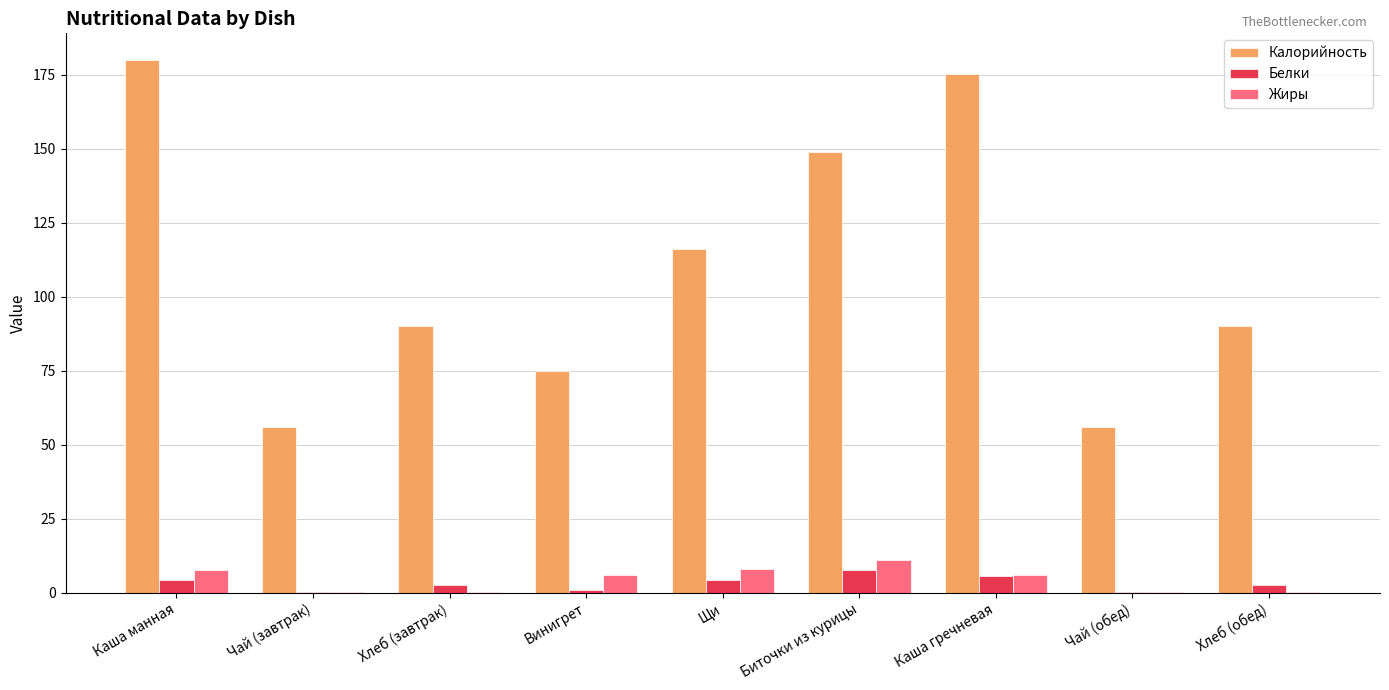

What is the total value across all series at Хлеб (завтрак)?

92.7